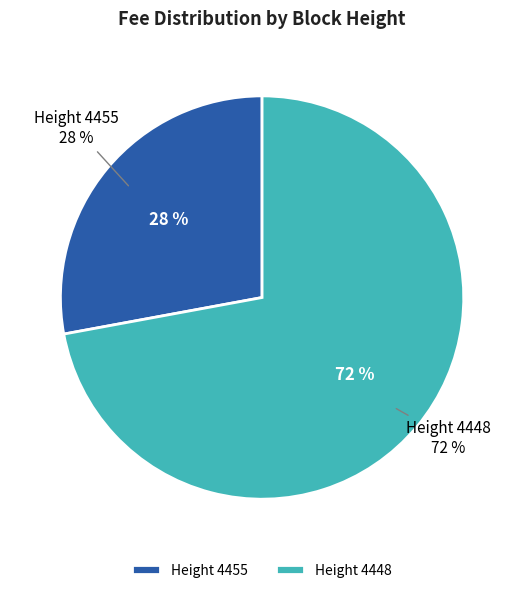

Rank the categories by value from highest to lowest.

4448, 4455